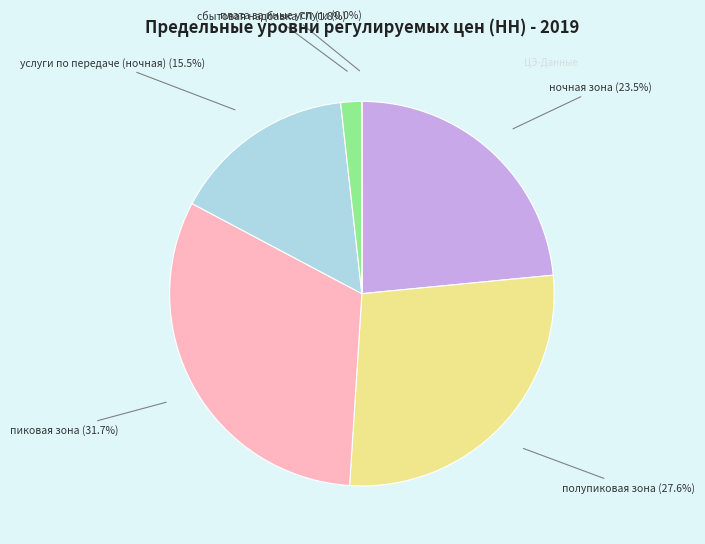

Between пиковая зона and ночная зона, which is larger?

пиковая зона